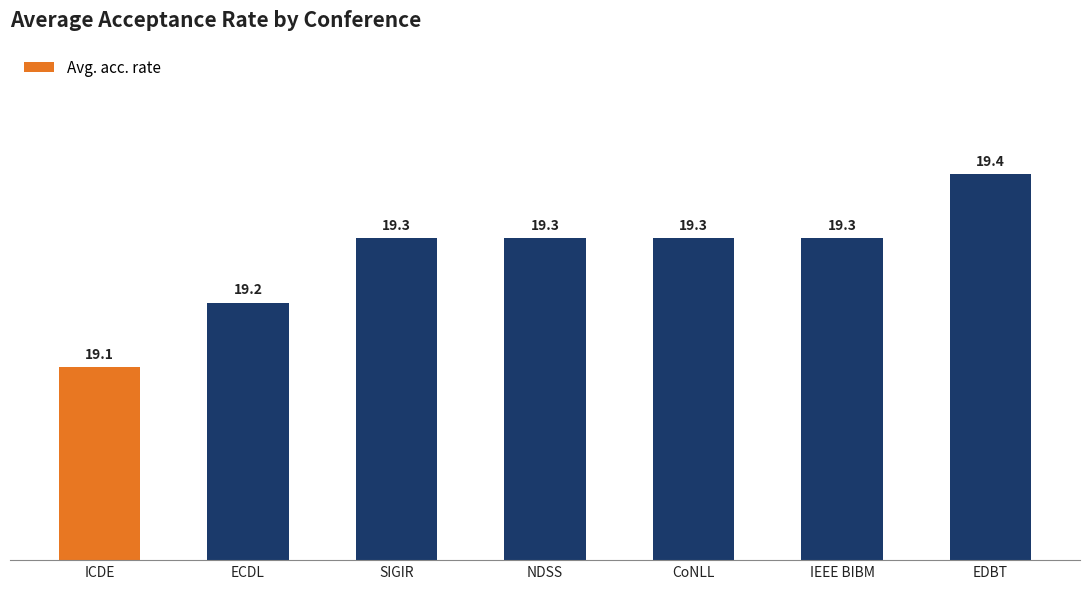

What is the change in value from CoNLL to EDBT?

+0.1